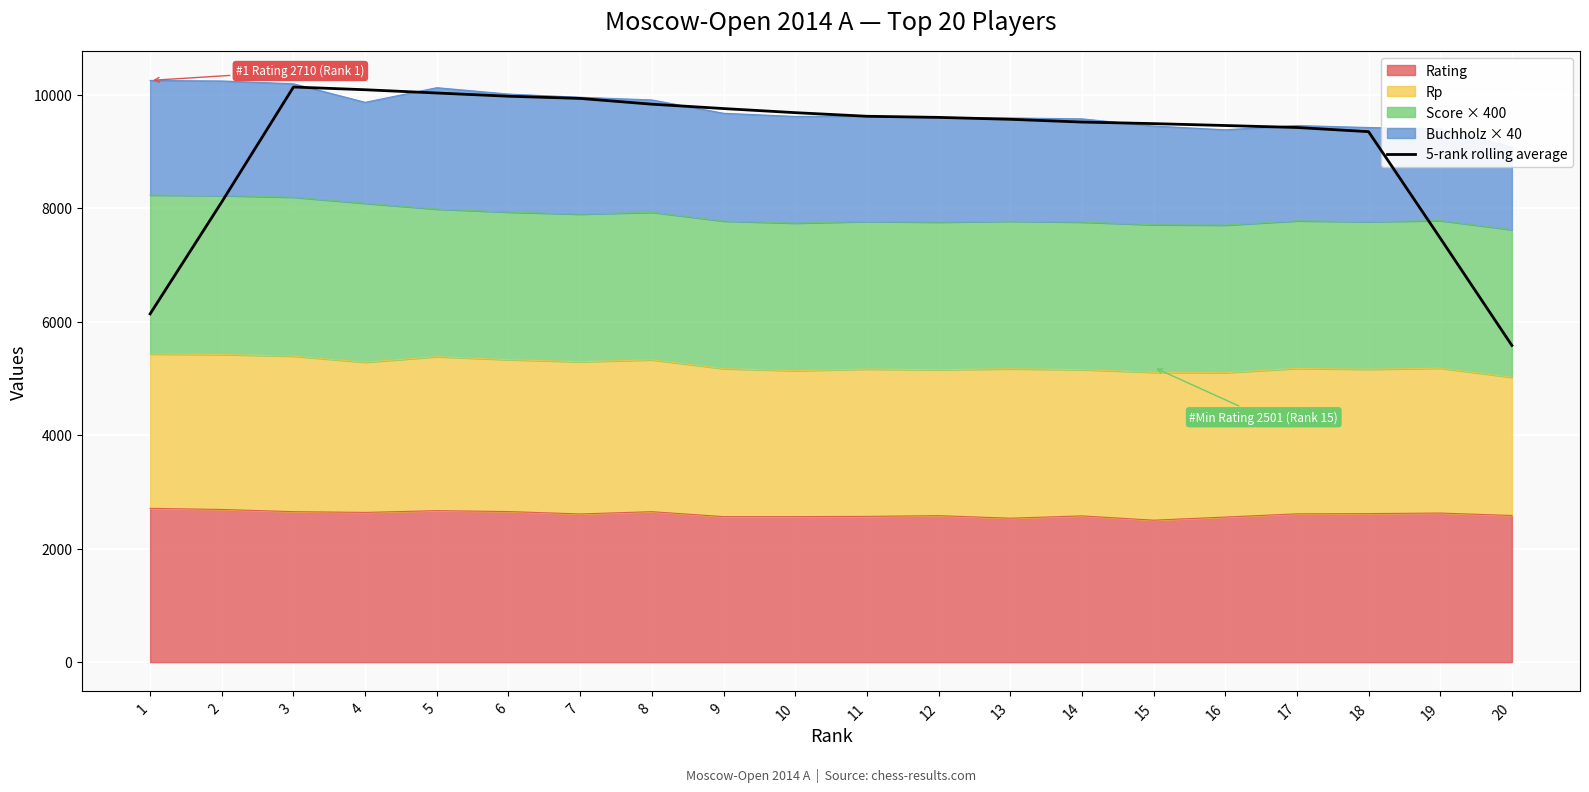

Reading left to right, what are all the values shown in this chart?

6136.0	8108.8	10133.2	10085.2	10027.8	9970.8	9932.2	9830.8	9753.6	9681.4	9617.8	9598.2	9564.4	9515.8	9488.4	9454.8	9420.0	9346.6	7470.6	5579.6